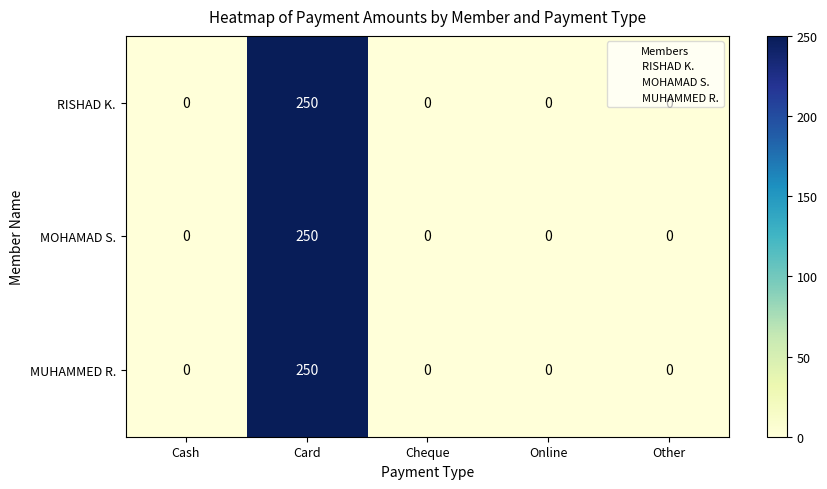

The MOHAMAD S. series shows -76 at Other. True or false?

False